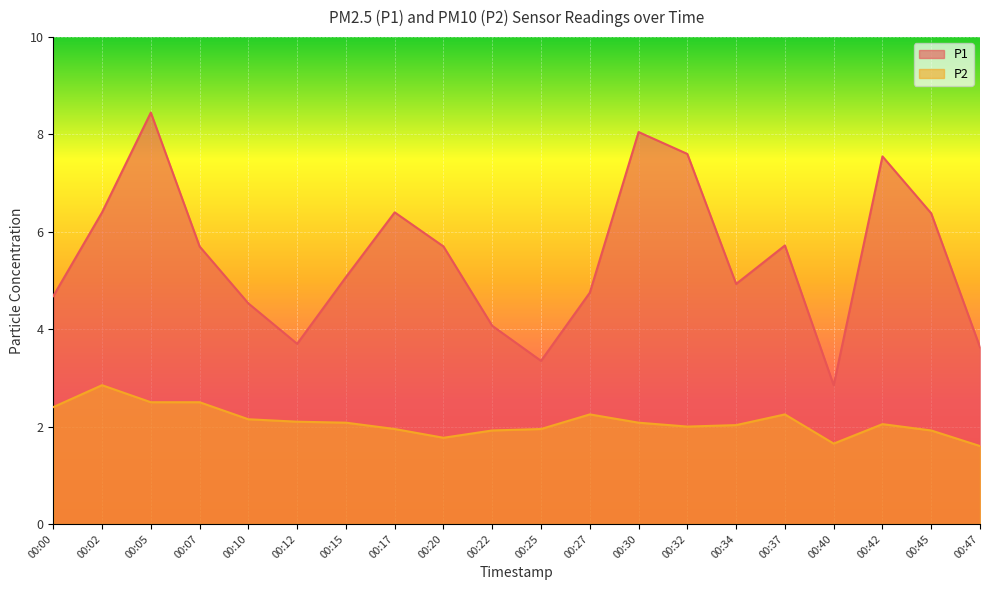

How many interior local valleys does the P1 series have?

4